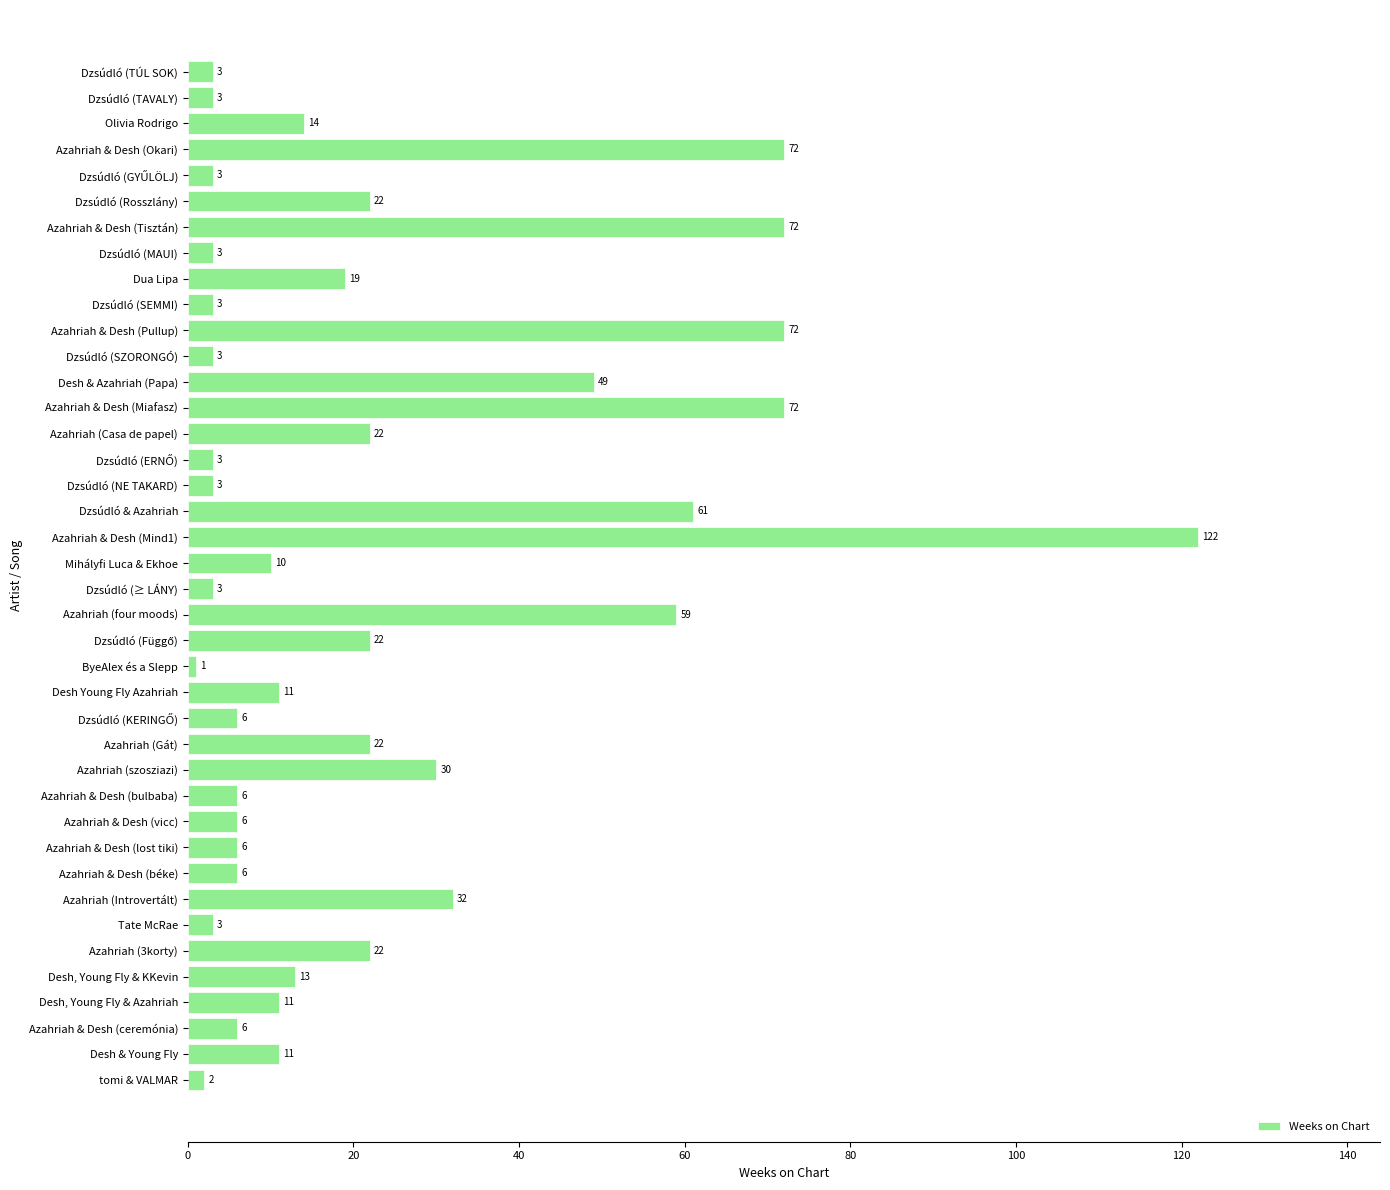

Where is the data nearest to the value 61?

Dzsúdló & Azahriah